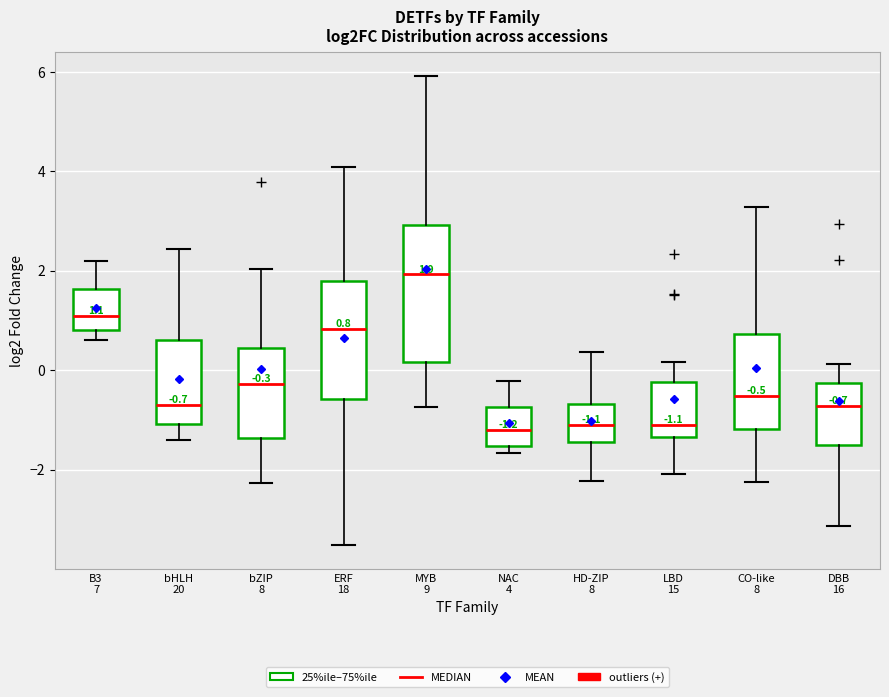

Which box is the tallest, from its lower edge to its upper edge?

MYB 9